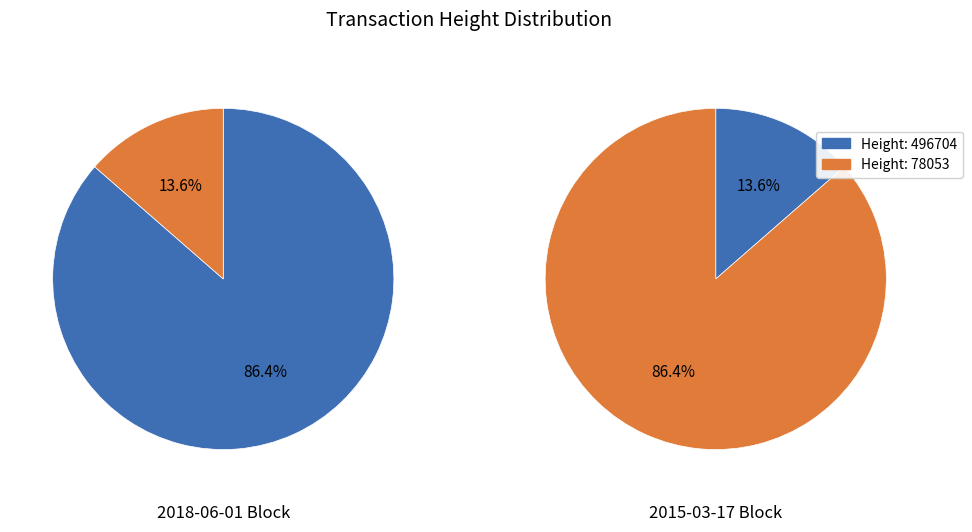

To the nearest percent, what is the difference between the largest and smallest slice percentages?

73%